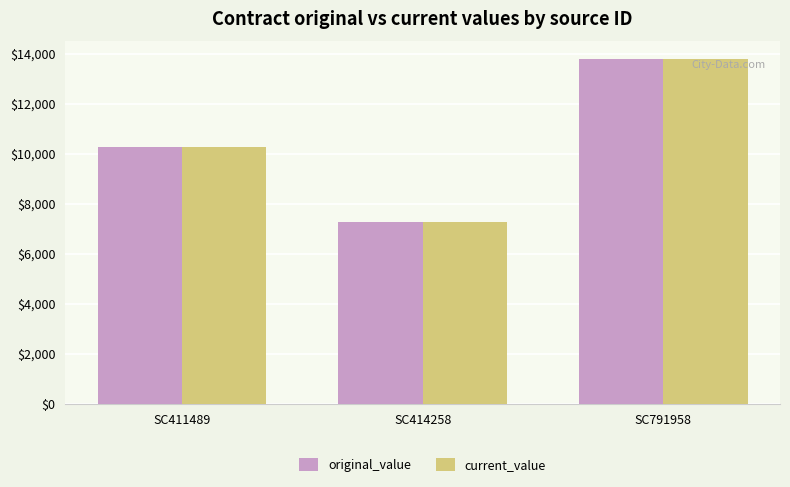

Rank the categories by current_value value from highest to lowest.

SC791958, SC411489, SC414258